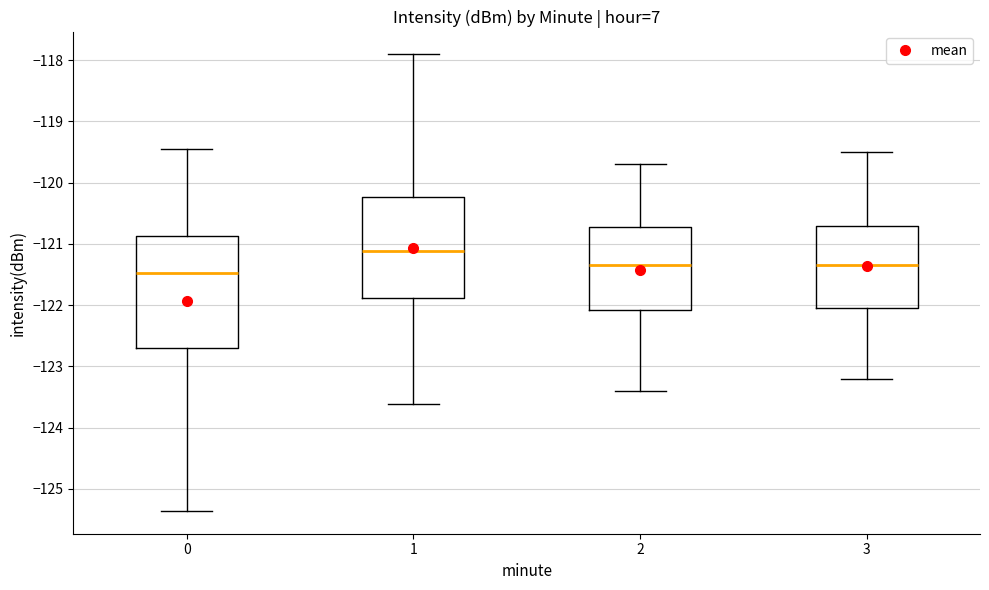

Where is the lower edge of the box at x = 2 on the y-axis? The values are not printed on the chart, so give them approximately, as read against the axis.

-122.1